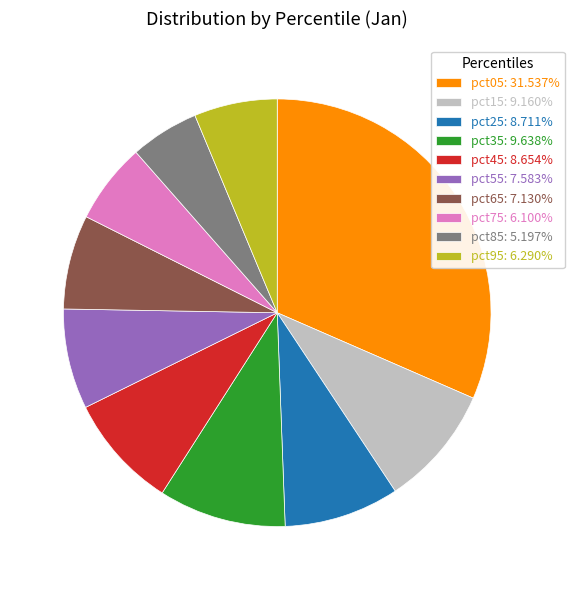

Do pct35 and pct55 together represent more than half of the pie?

No